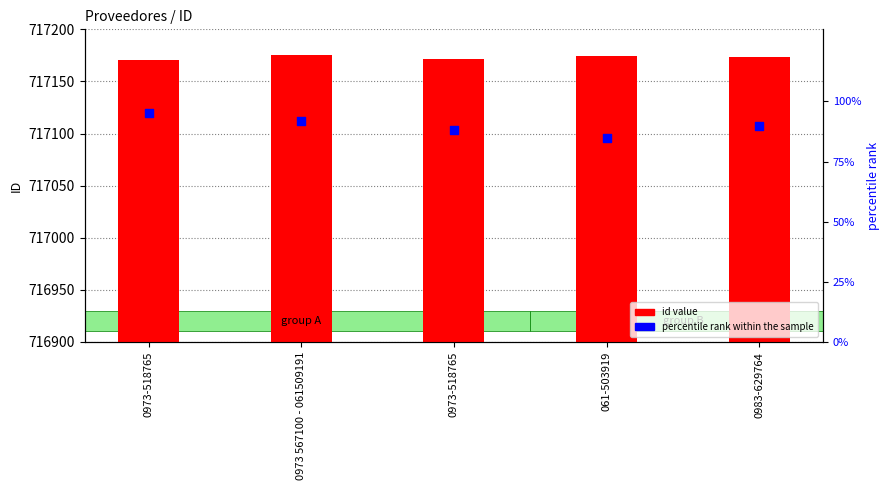

Which series reaches the minimum Y coordinate?

percentile rank within the sample